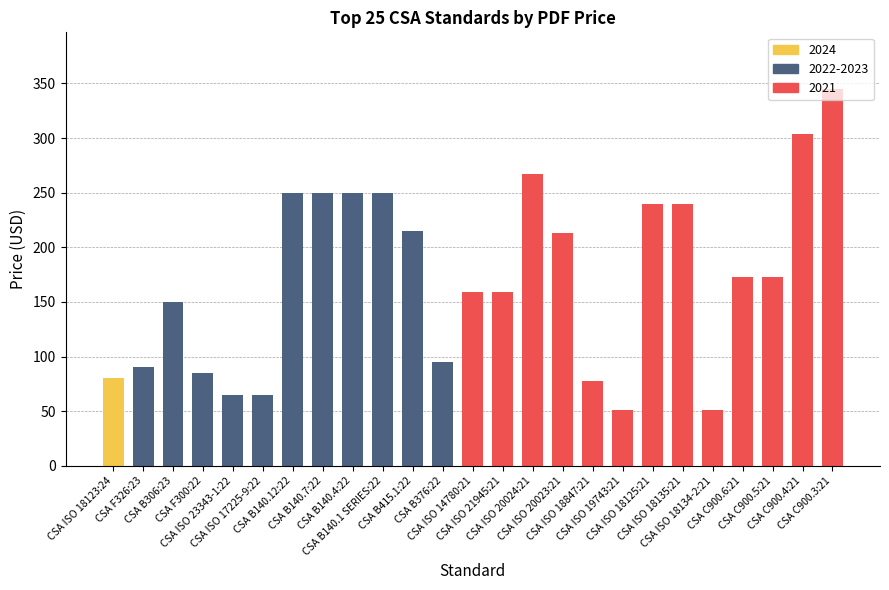

Reading left to right, list all the values displayed in this chart.

80	90	150	85	65	65	250	250	250	250	215	95	159	159	267	213	78	51	240	240	51	173	173	304	345